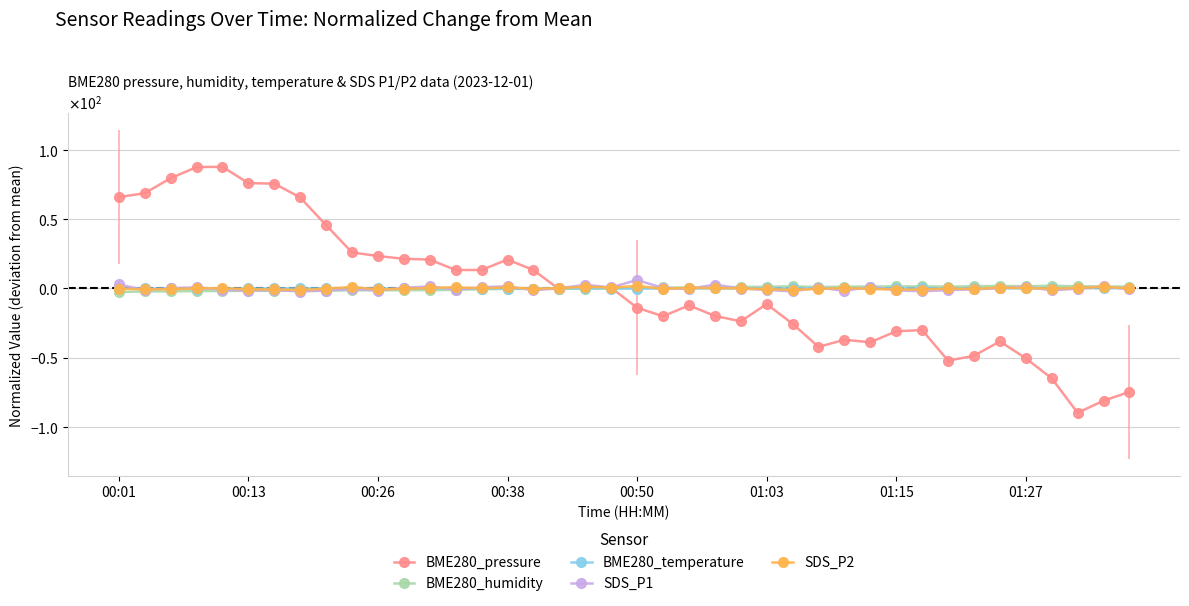

Where do SDS_P1 and BME280_humidity first cross each other?

01:15 and 01:27